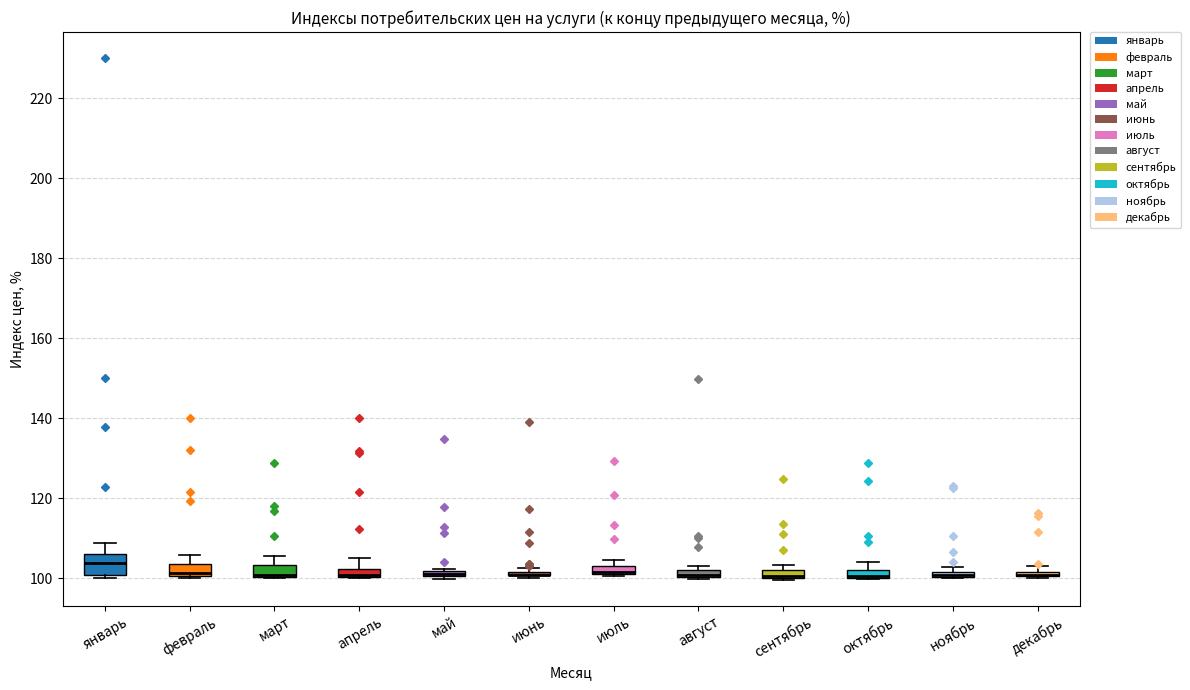

Comparing the boxes themselves (not the whiskers), which one is the tallest?

январь